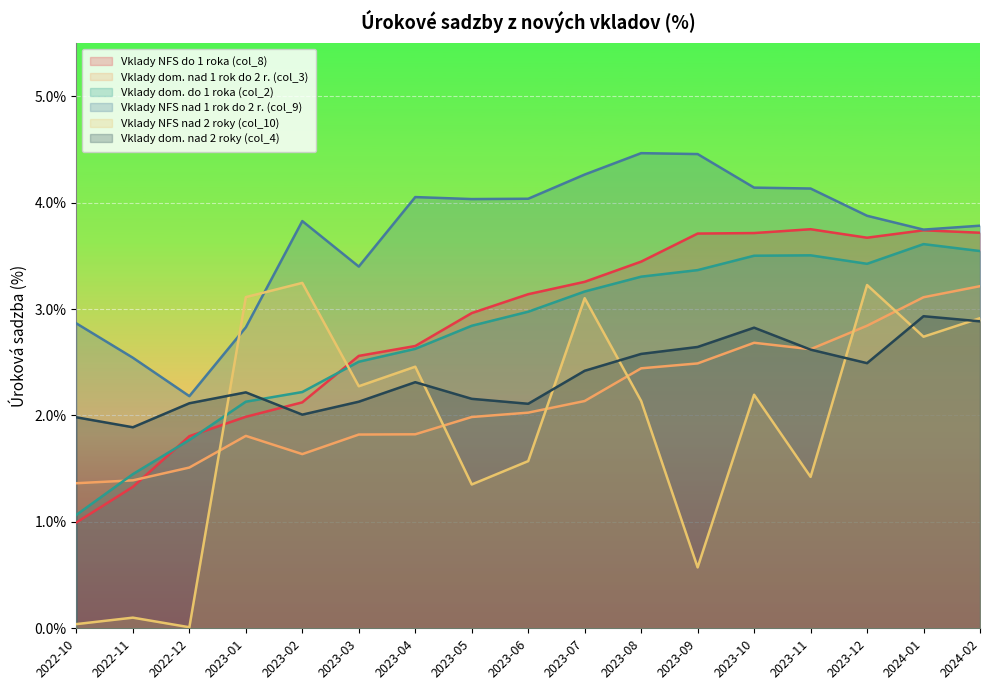

True or false: Vklady dom. nad 2 roky (col_4) and Vklady NFS nad 2 roky (col_10) cross at least once.

True